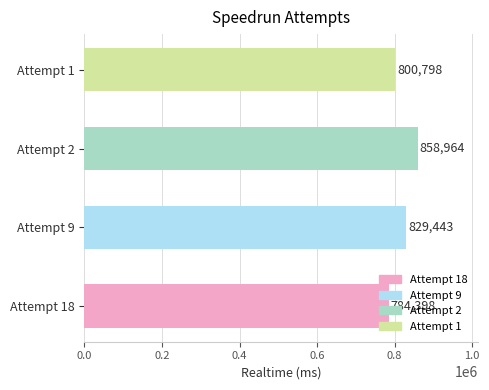

Rank the categories by value from highest to lowest.

Attempt 2, Attempt 9, Attempt 1, Attempt 18